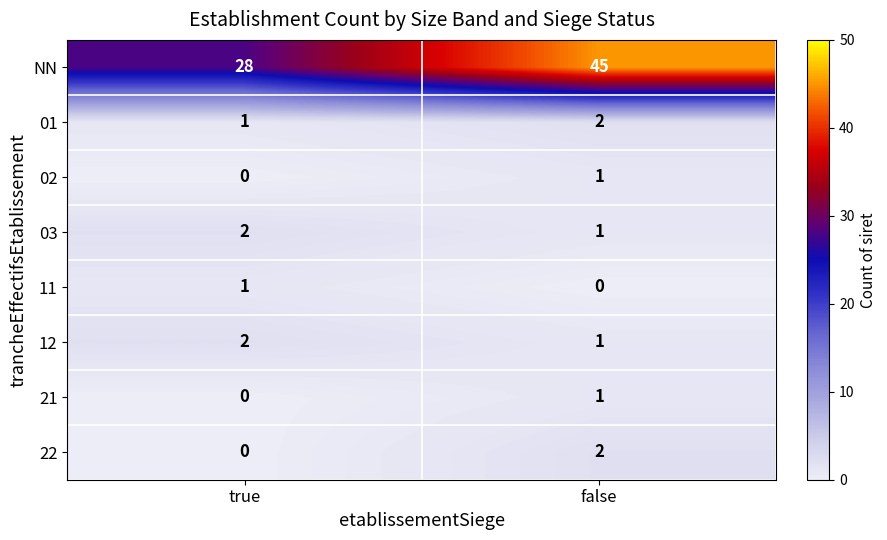

Which category has the highest value in the NN series?

false